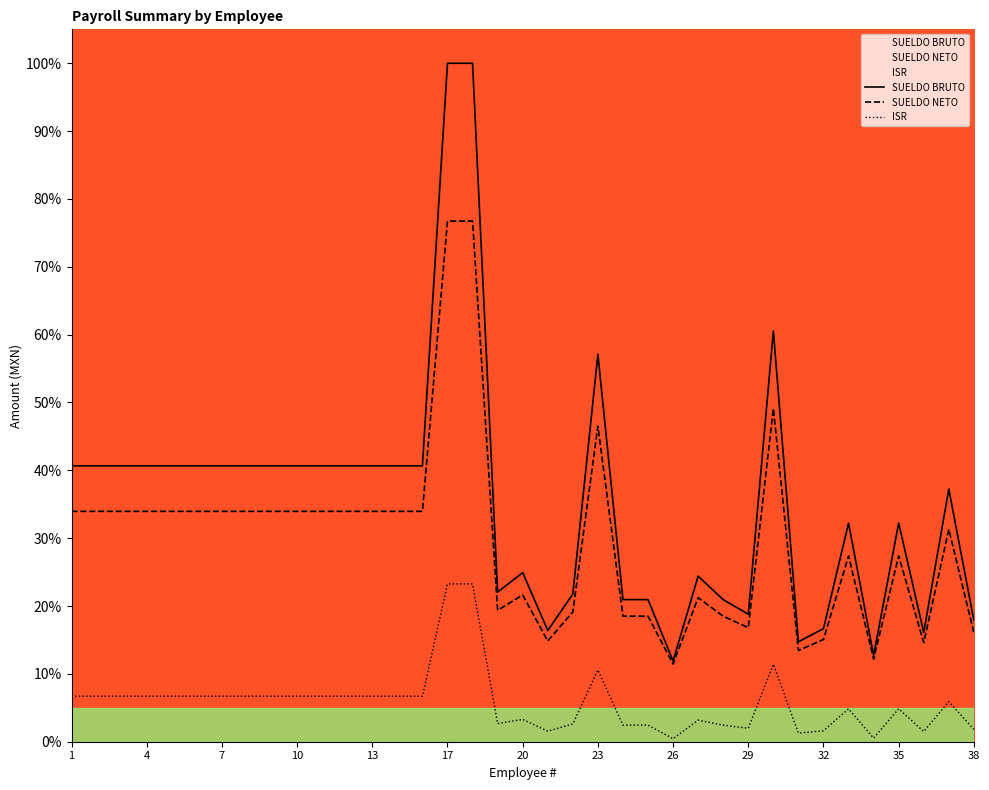

What is the sum of the SUELDO BRUTO values at 31 and 23?

72.9